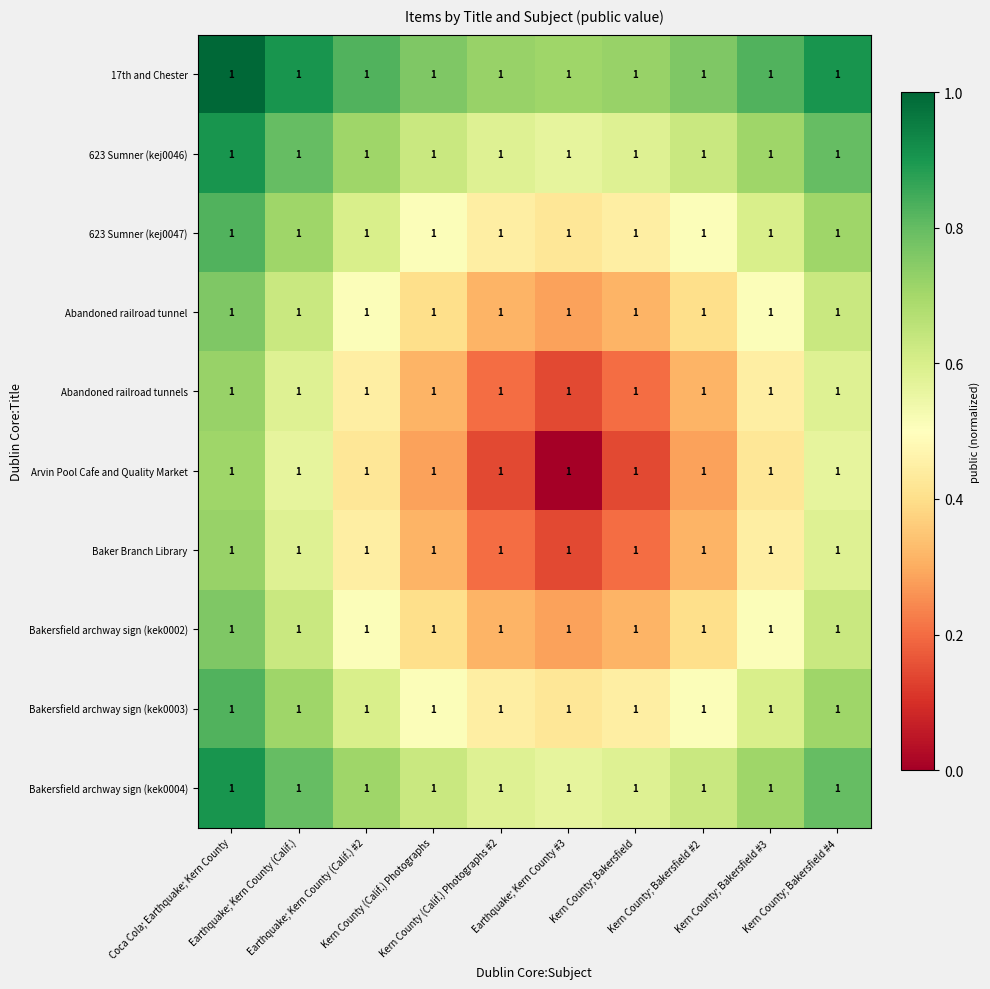

At which category does the chart reach its peak across all series?

Coca Cola; Earthquake; Kern County